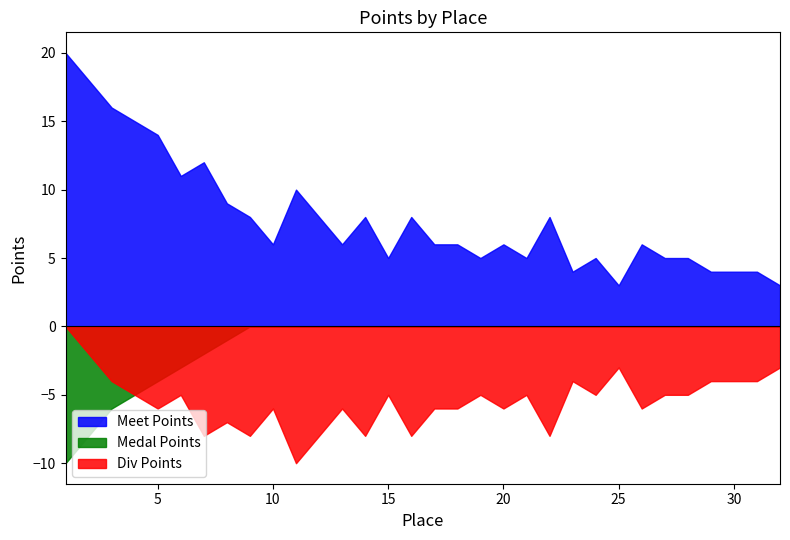

What is the smallest value displayed?

-10